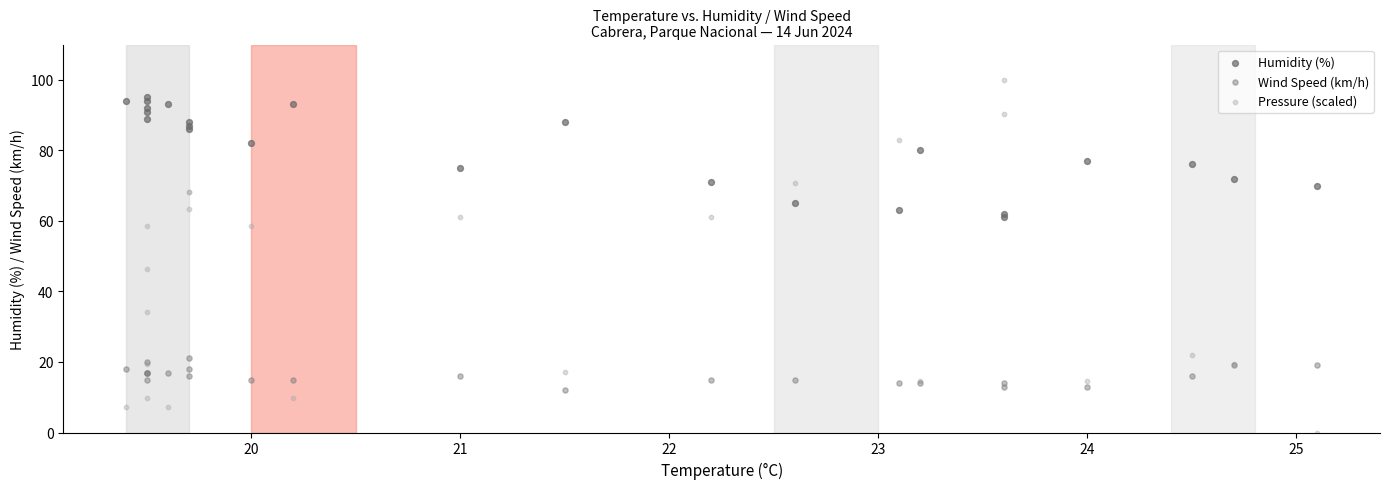

Which series has the widest spread of Y values?

Pressure (scaled)